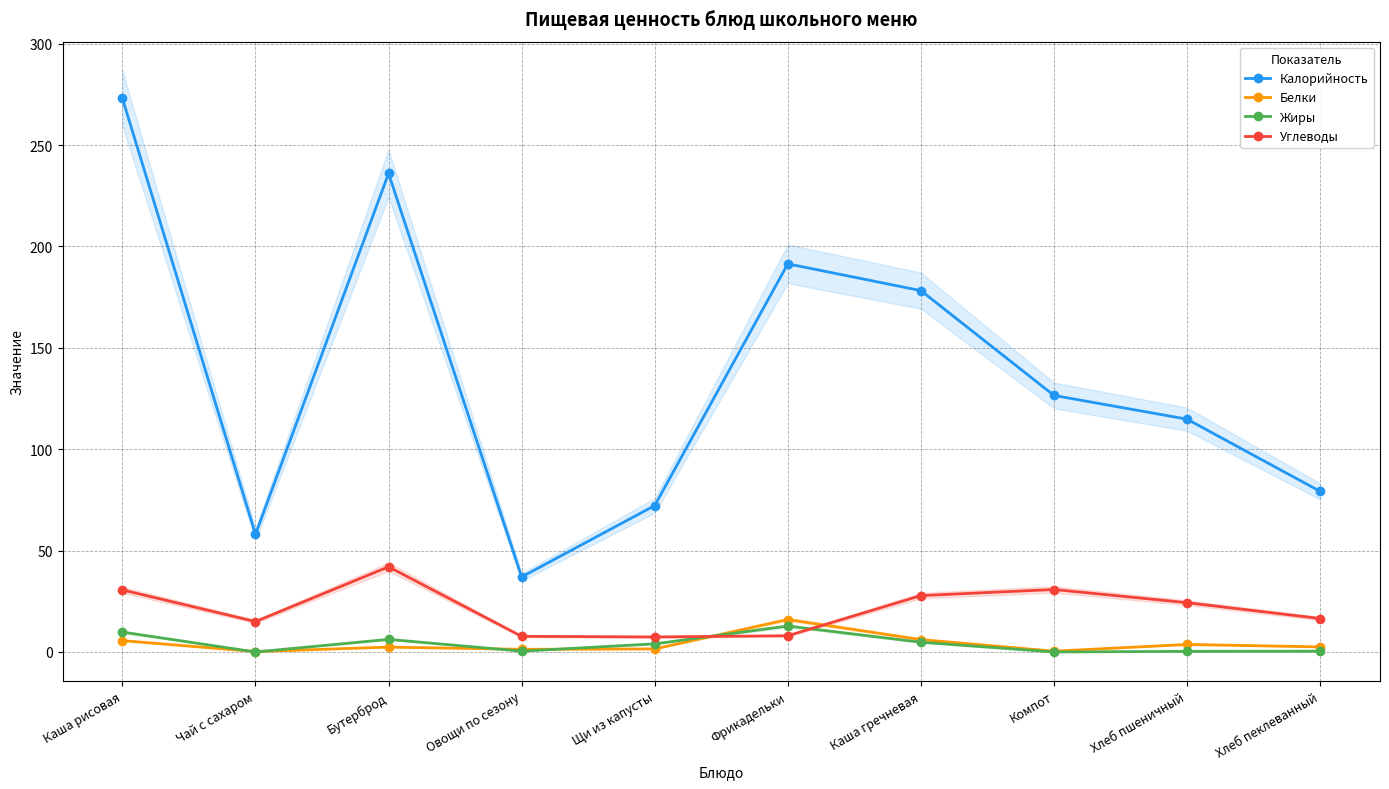

The Углеводы series shows 30.8 at Компот. True or false?

True